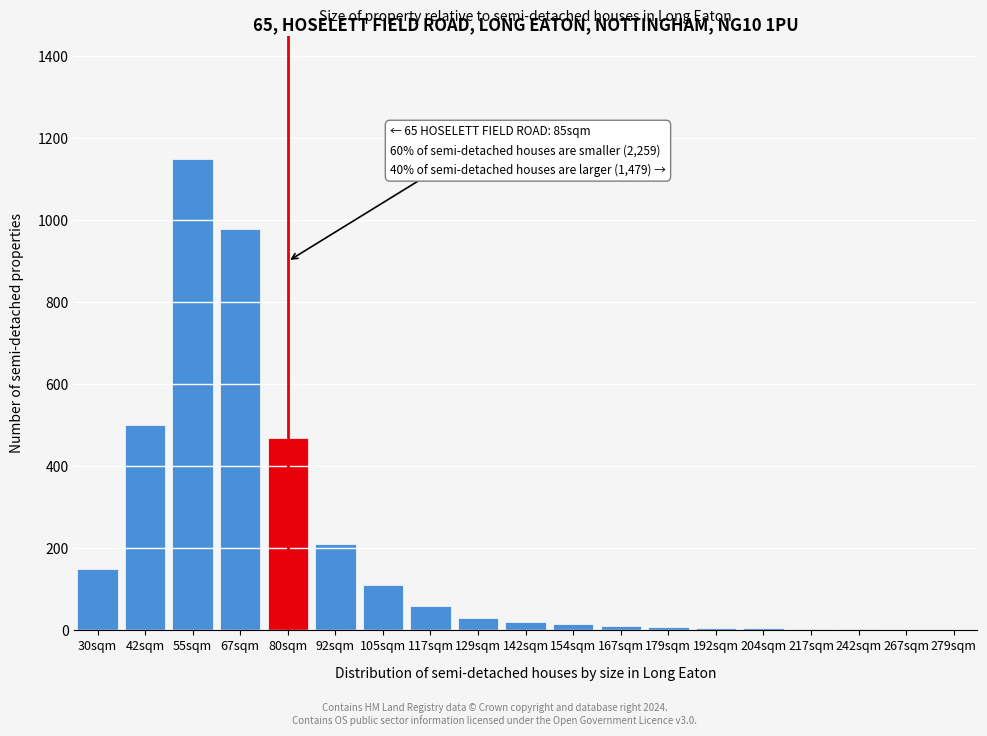

What is the sum of all values?

3734